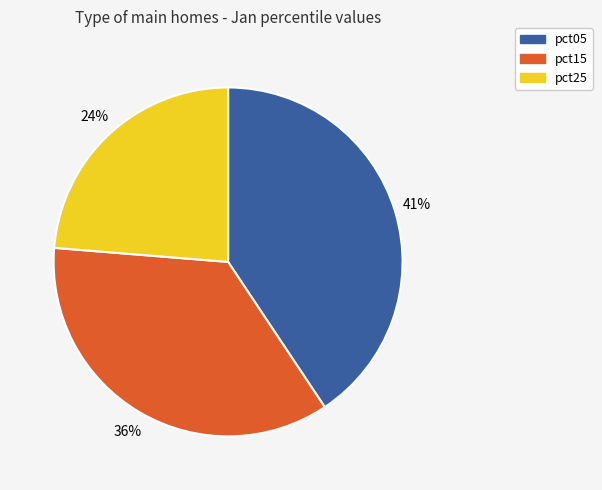

To the nearest percent, what is the average slice percentage?

33%